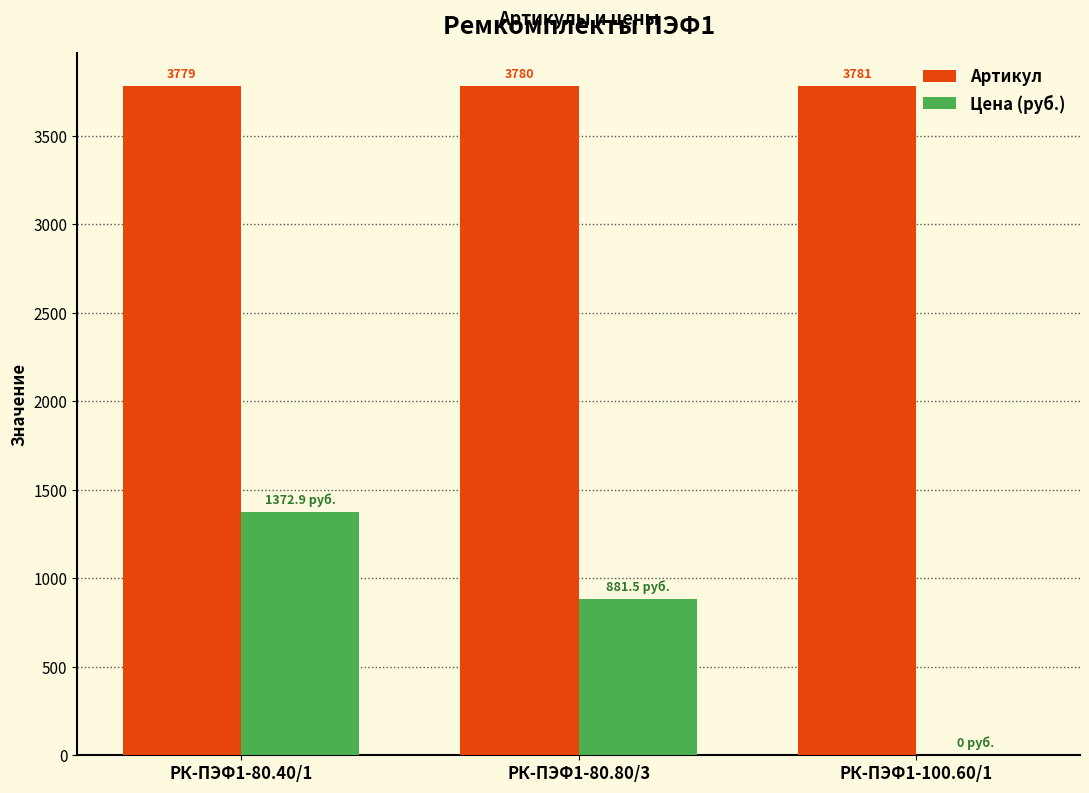

True or false: Цена (руб.) has a value of 360.1 at РК-ПЭФ1-80.40/1.

False